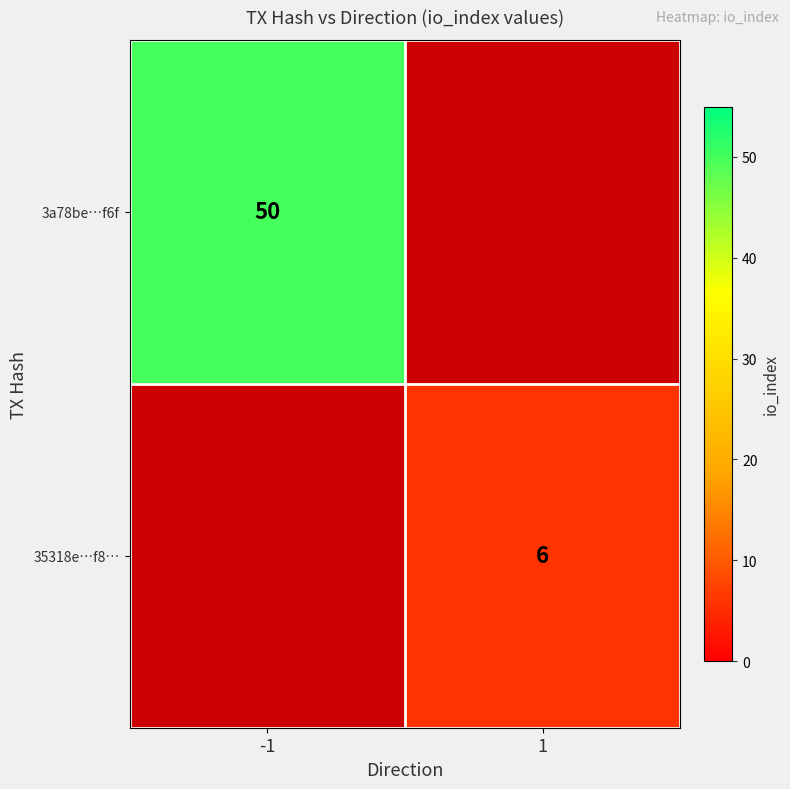

Count the number of categories in the chart.

2